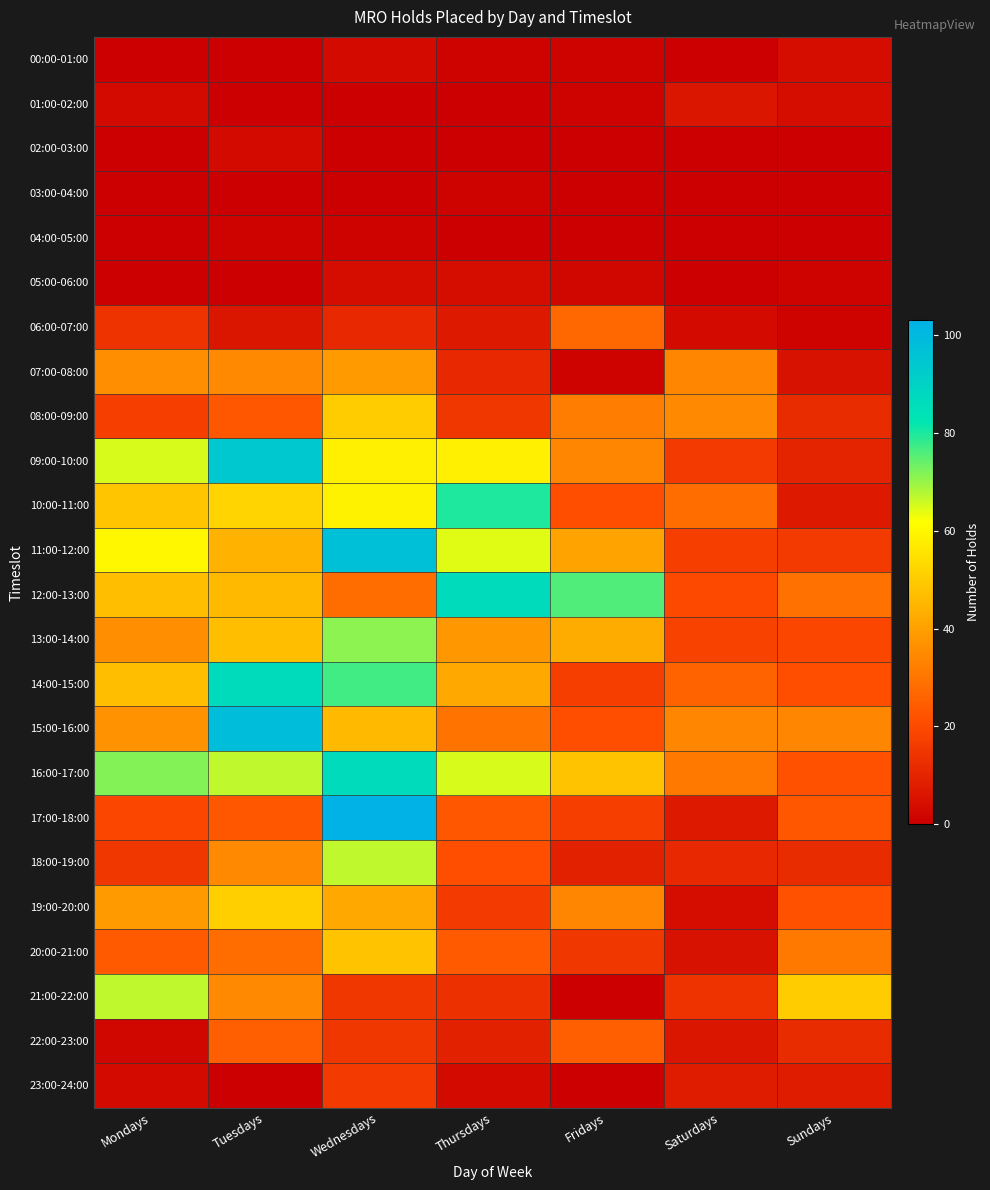

Reading left to right, transcribe all the data shown in this chart.

00:00-01:00: Mondays=0	Tuesdays=0	Wednesdays=3	Thursdays=1	Fridays=1	Saturdays=0	Sundays=4
01:00-02:00: Mondays=3	Tuesdays=0	Wednesdays=0	Thursdays=0	Fridays=1	Saturdays=6	Sundays=4
02:00-03:00: Mondays=0	Tuesdays=3	Wednesdays=0	Thursdays=0	Fridays=0	Saturdays=0	Sundays=0
03:00-04:00: Mondays=0	Tuesdays=0	Wednesdays=0	Thursdays=1	Fridays=0	Saturdays=0	Sundays=0
04:00-05:00: Mondays=0	Tuesdays=1	Wednesdays=1	Thursdays=0	Fridays=0	Saturdays=0	Sundays=0
05:00-06:00: Mondays=0	Tuesdays=0	Wednesdays=4	Thursdays=4	Fridays=2	Saturdays=0	Sundays=1
06:00-07:00: Mondays=14	Tuesdays=6	Wednesdays=11	Thursdays=7	Fridays=27	Saturdays=3	Sundays=1
07:00-08:00: Mondays=36	Tuesdays=35	Wednesdays=39	Thursdays=11	Fridays=1	Saturdays=34	Sundays=5
08:00-09:00: Mondays=17	Tuesdays=23	Wednesdays=50	Thursdays=15	Fridays=32	Saturdays=35	Sundays=12
09:00-10:00: Mondays=65	Tuesdays=94	Wednesdays=58	Thursdays=58	Fridays=34	Saturdays=16	Sundays=10
10:00-11:00: Mondays=49	Tuesdays=52	Wednesdays=59	Thursdays=80	Fridays=21	Saturdays=28	Sundays=7
11:00-12:00: Mondays=60	Tuesdays=44	Wednesdays=97	Thursdays=64	Fridays=41	Saturdays=17	Sundays=16
12:00-13:00: Mondays=47	Tuesdays=46	Wednesdays=28	Thursdays=86	Fridays=76	Saturdays=20	Sundays=29
13:00-14:00: Mondays=36	Tuesdays=47	Wednesdays=71	Thursdays=38	Fridays=43	Saturdays=18	Sundays=19
14:00-15:00: Mondays=47	Tuesdays=86	Wednesdays=77	Thursdays=42	Fridays=17	Saturdays=26	Sundays=21
15:00-16:00: Mondays=37	Tuesdays=98	Wednesdays=46	Thursdays=30	Fridays=21	Saturdays=34	Sundays=34
16:00-17:00: Mondays=72	Tuesdays=67	Wednesdays=86	Thursdays=65	Fridays=48	Saturdays=31	Sundays=22
17:00-18:00: Mondays=19	Tuesdays=23	Wednesdays=103	Thursdays=23	Fridays=17	Saturdays=7	Sundays=23
18:00-19:00: Mondays=15	Tuesdays=35	Wednesdays=67	Thursdays=21	Fridays=9	Saturdays=11	Sundays=12
19:00-20:00: Mondays=39	Tuesdays=51	Wednesdays=42	Thursdays=16	Fridays=34	Saturdays=4	Sundays=22
20:00-21:00: Mondays=24	Tuesdays=28	Wednesdays=48	Thursdays=24	Fridays=15	Saturdays=5	Sundays=31
21:00-22:00: Mondays=67	Tuesdays=35	Wednesdays=15	Thursdays=13	Fridays=0	Saturdays=14	Sundays=50
22:00-23:00: Mondays=2	Tuesdays=25	Wednesdays=15	Thursdays=9	Fridays=25	Saturdays=6	Sundays=12
23:00-24:00: Mondays=3	Tuesdays=0	Wednesdays=16	Thursdays=3	Fridays=0	Saturdays=8	Sundays=8